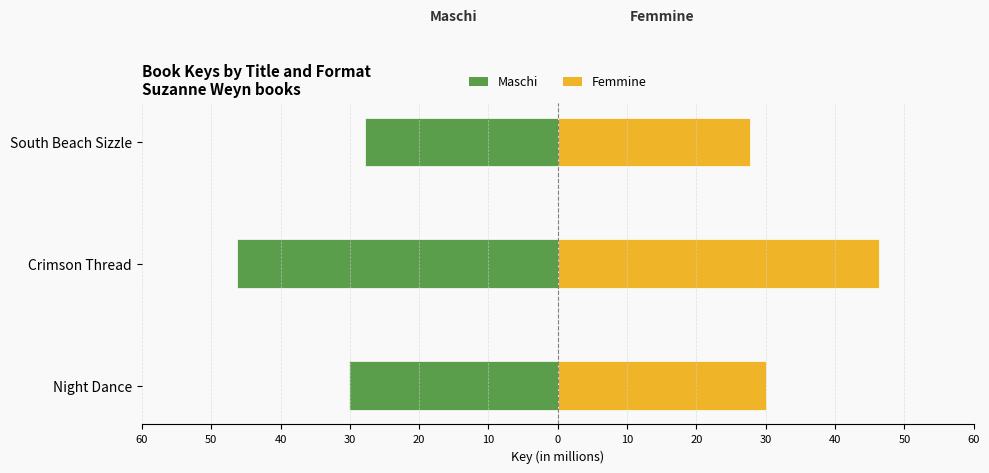

What is the value of the Maschi bar at the 1st from the left?

-30.1